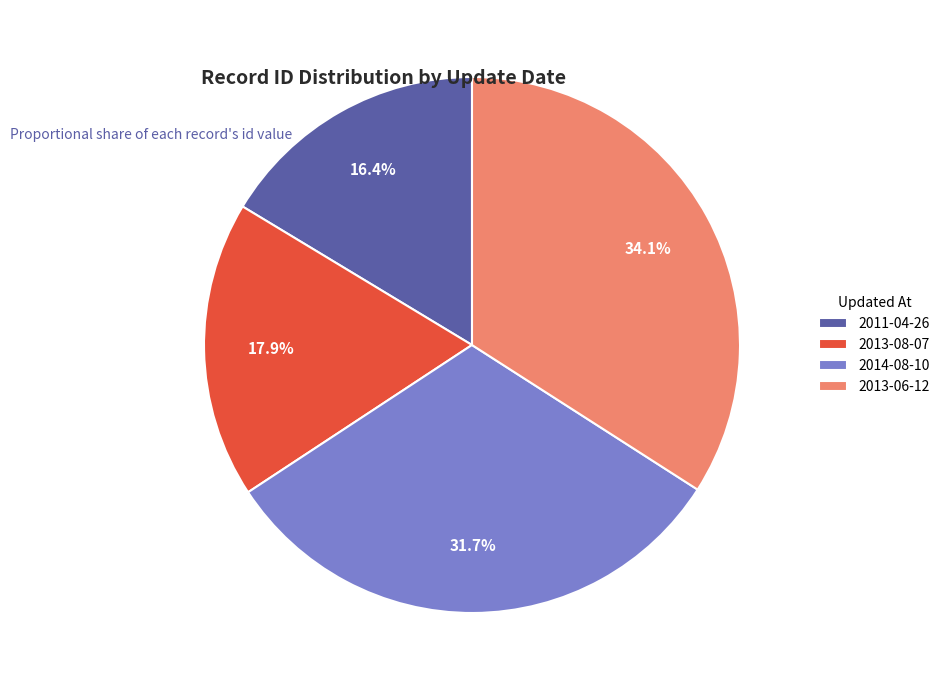

How many segments does this pie chart have?

4